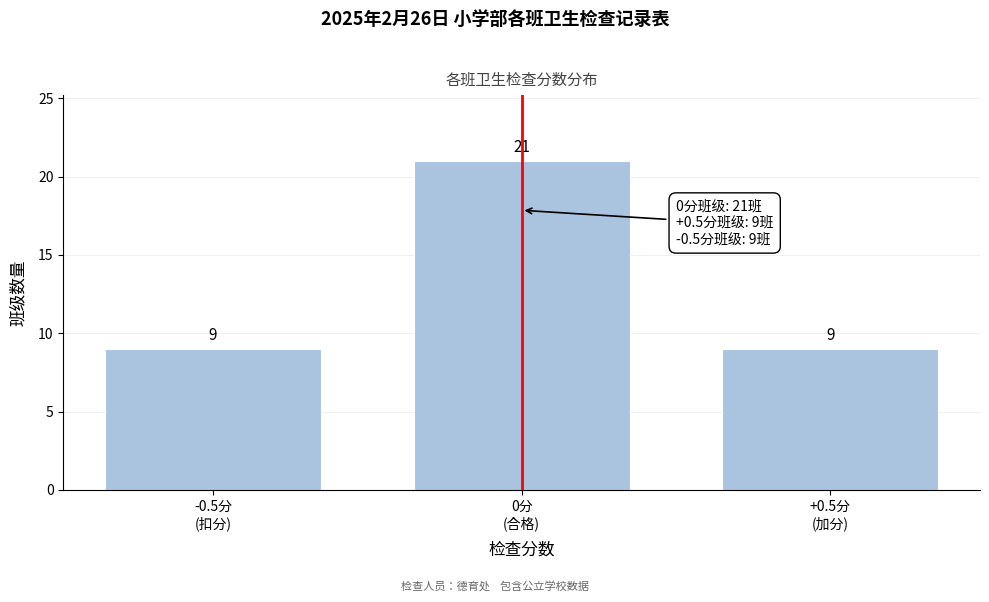

Reading left to right, list all the values displayed in this chart.

9	21	9